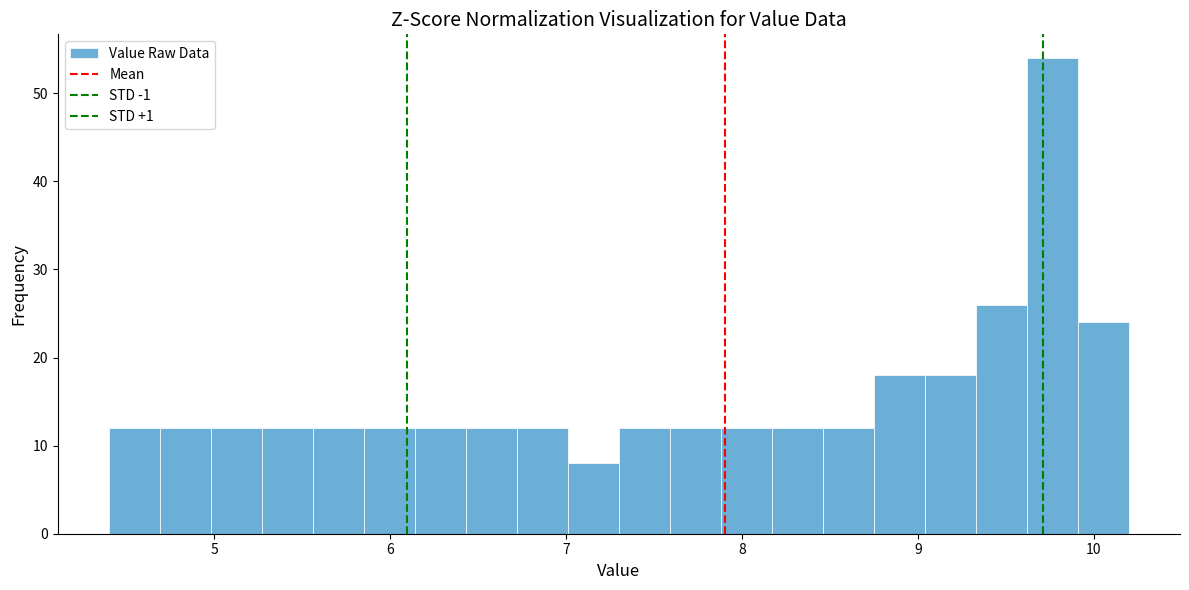

Around what value on the x-axis is the tallest bar? Give the approximate position of its centre, as read against the axis.

9.8